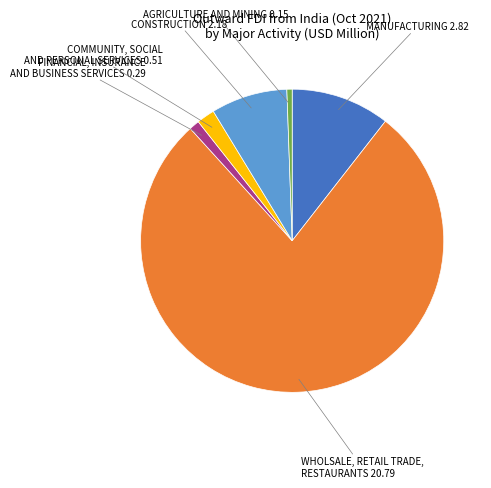

Does any single category account for the majority?

Yes